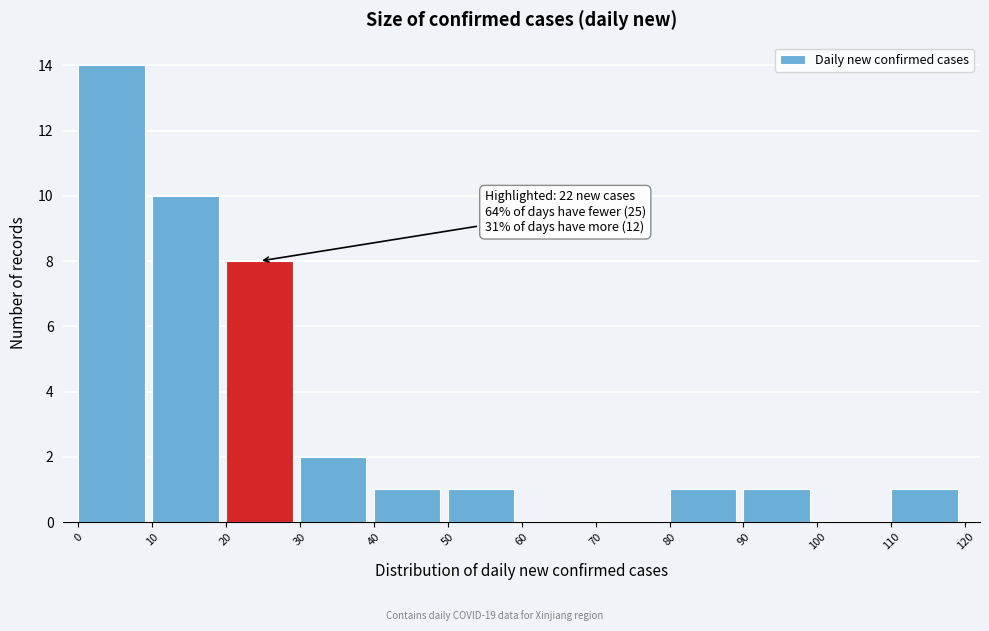

Which range on the x-axis has the tallest bar?

0 to 10